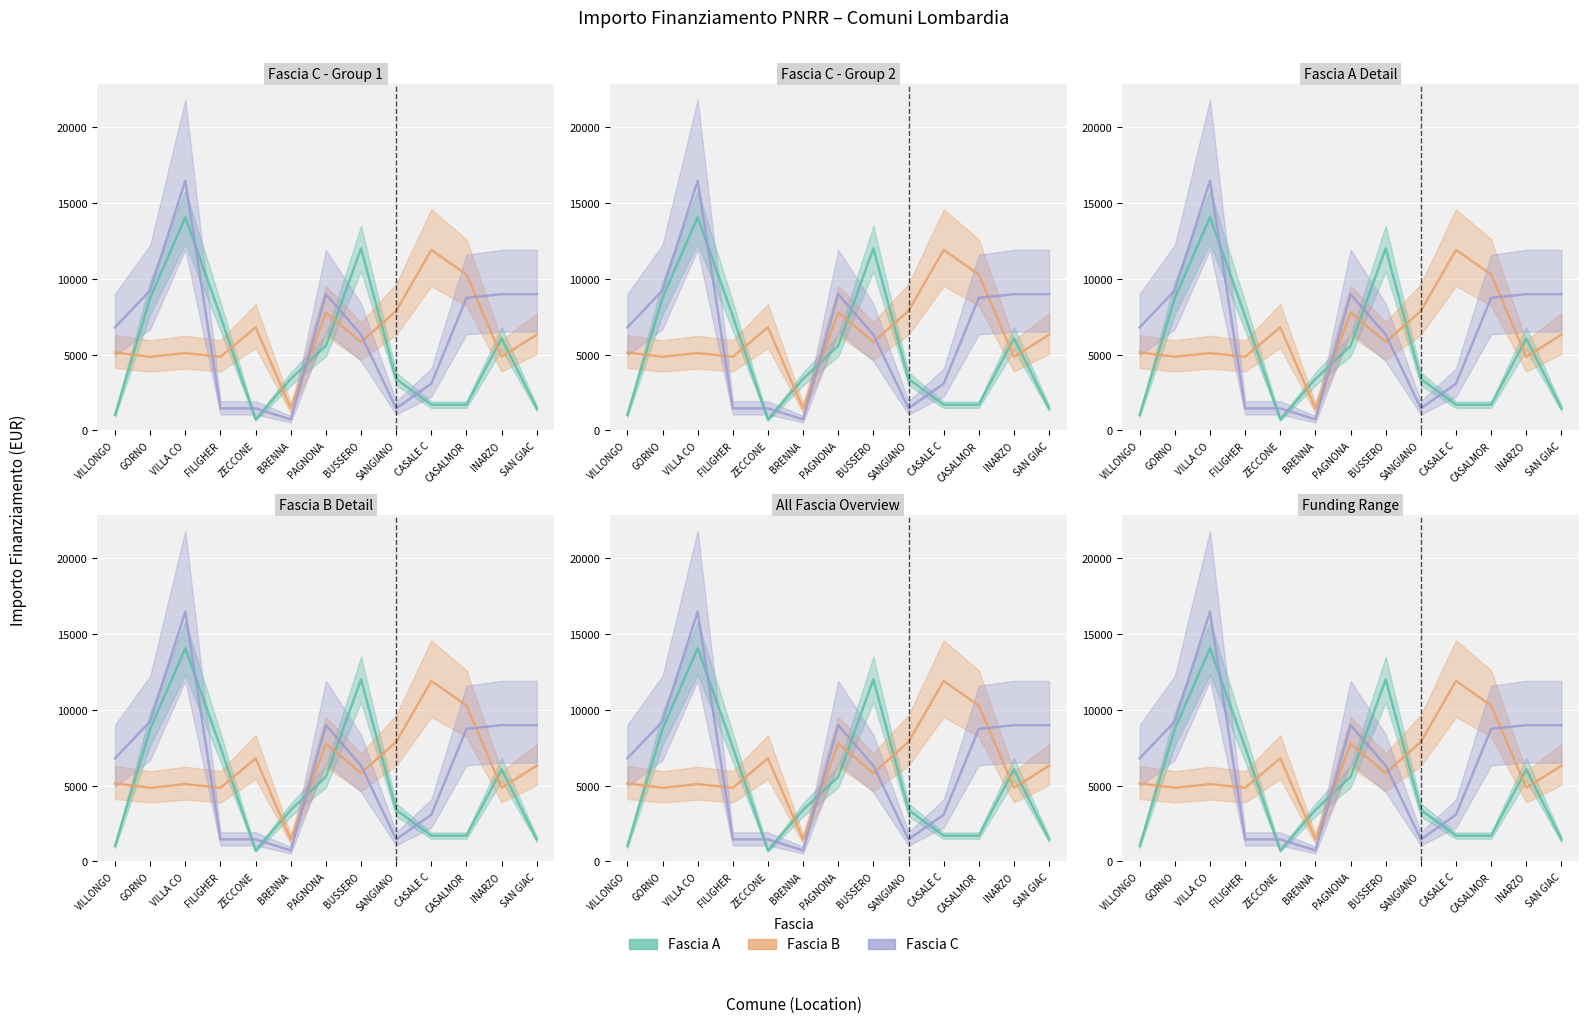

Does the chart display data point markers on the line(s)?

No